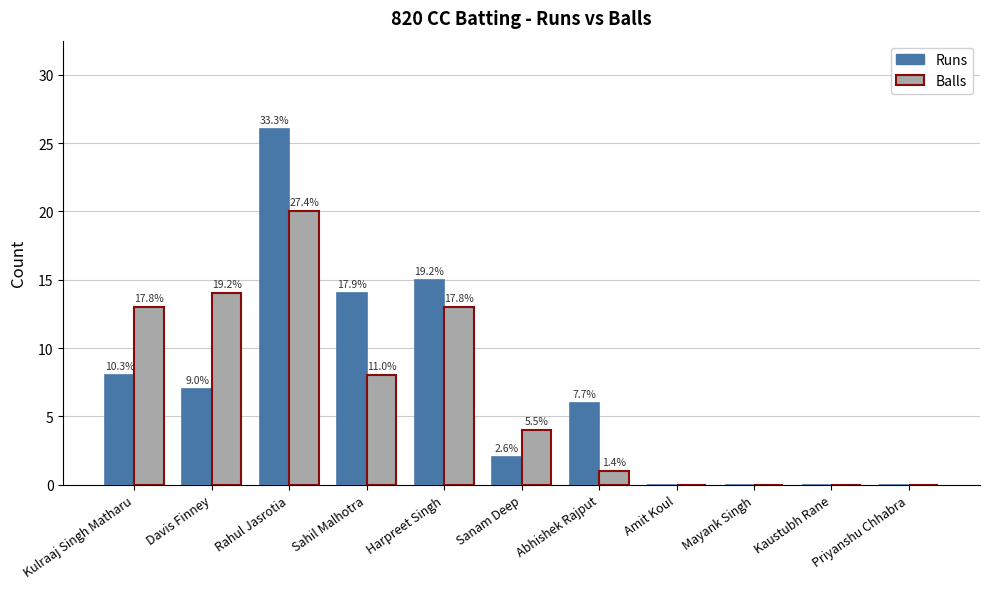

How many groups of bars are there?

11